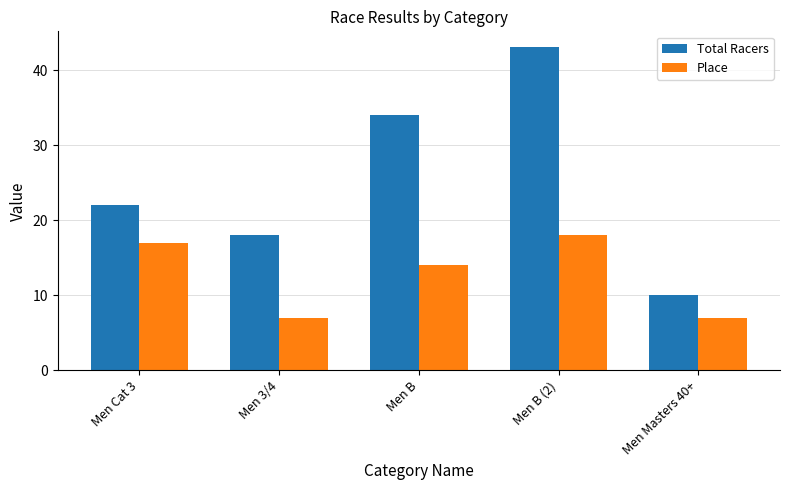

What is the label of the 2nd bar from the left?

Men 3/4